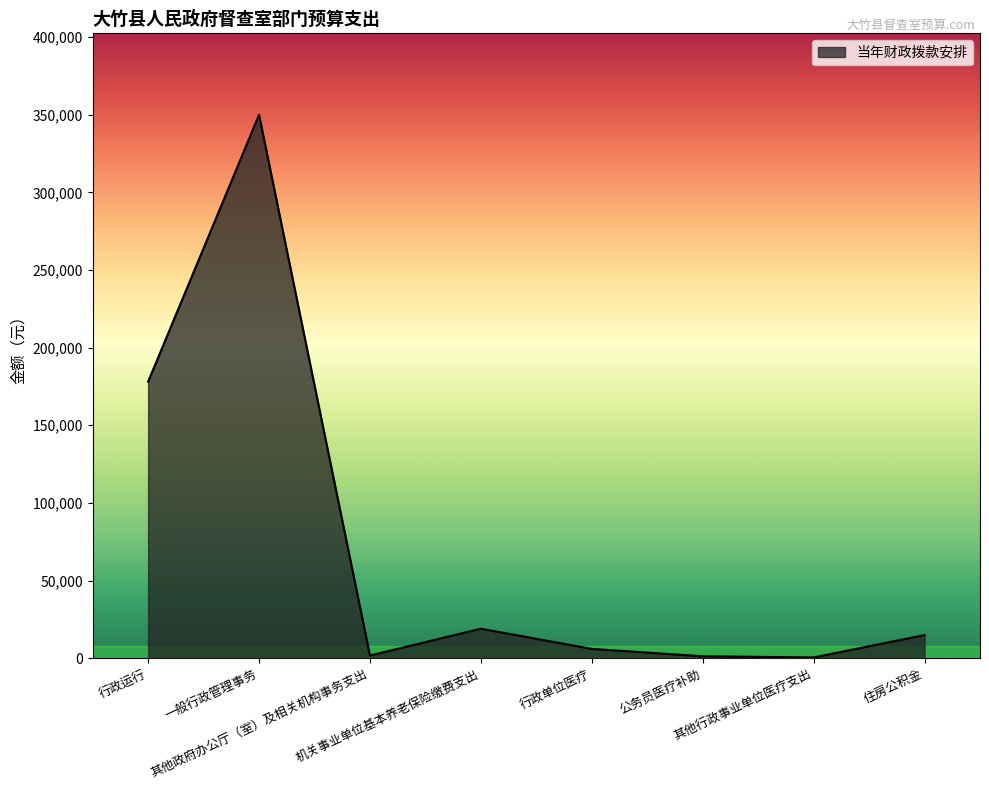

What is the maximum value shown in the chart?

350000